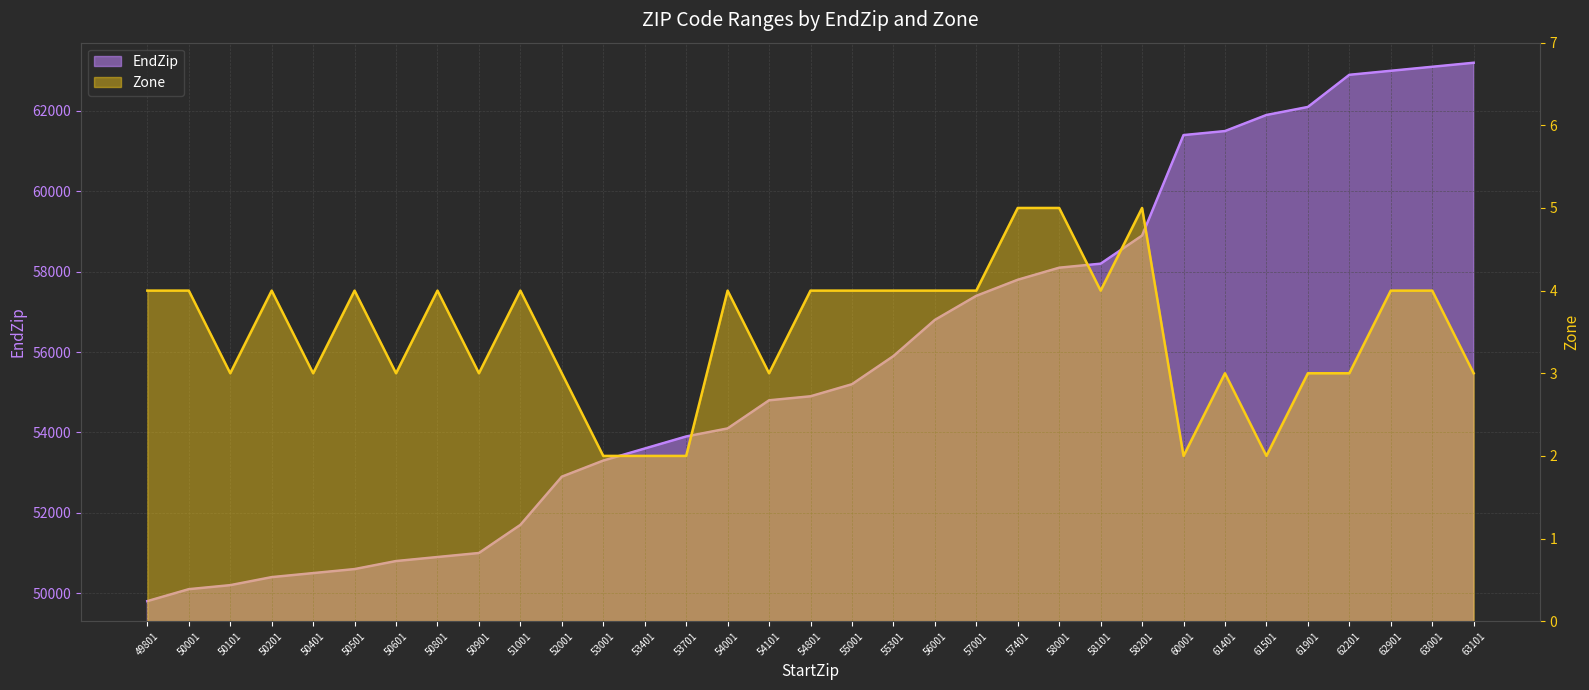

Is it true that Zone equals 3 at 50901?

True